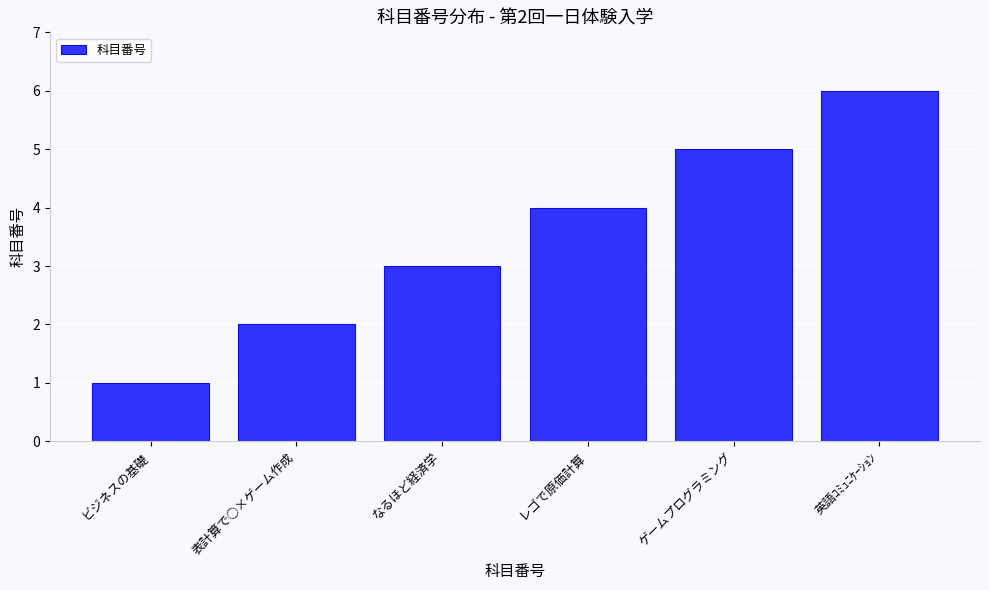

What is the sum of the values at なるほど経済学 and 英語ｺﾐｭﾆｹｰｼｮﾝ?

9